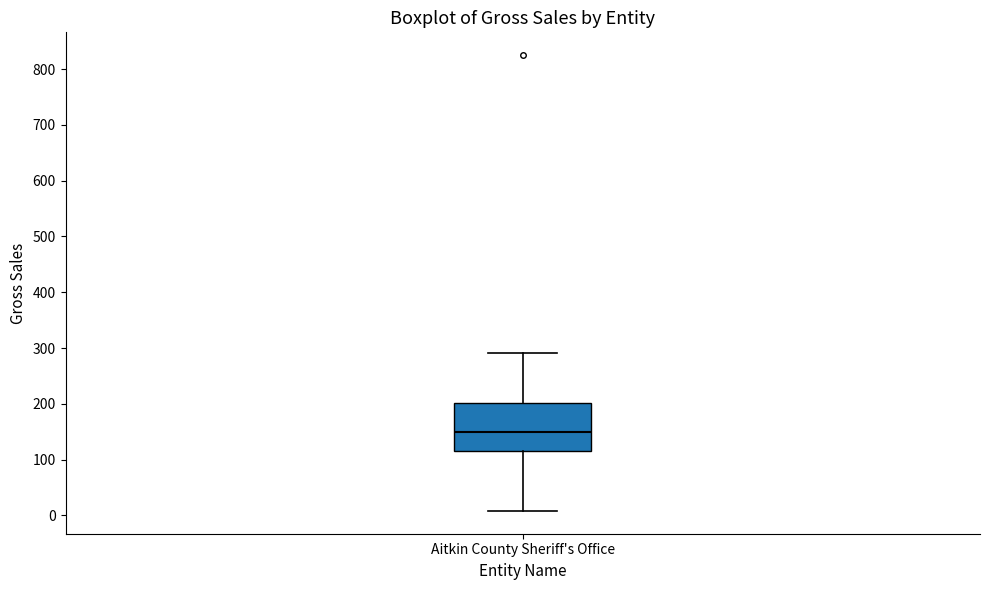

Read this box plot against the y-axis: the position of the median line, the range covered by the box, and the ends of both whiskers. The values are not printed on the chart, so give them approximately, as read against the axis.

median 150, box 120 to 200, whiskers 10 to 290